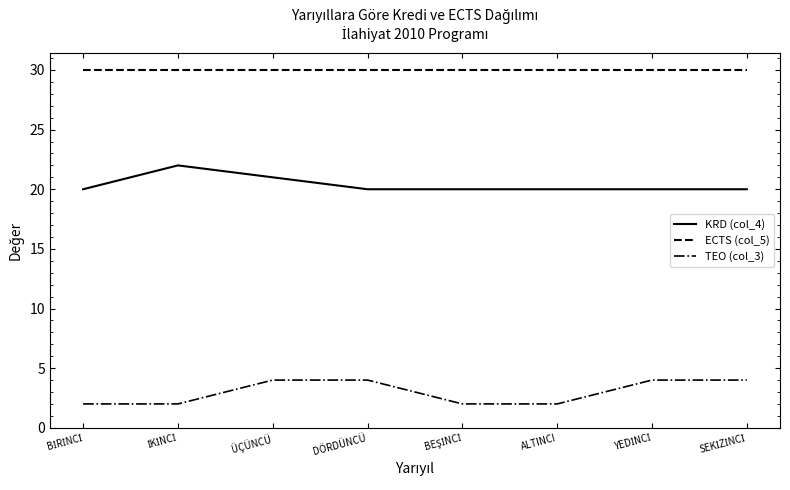

What is the highest value of the KRD (col_4) series?

22